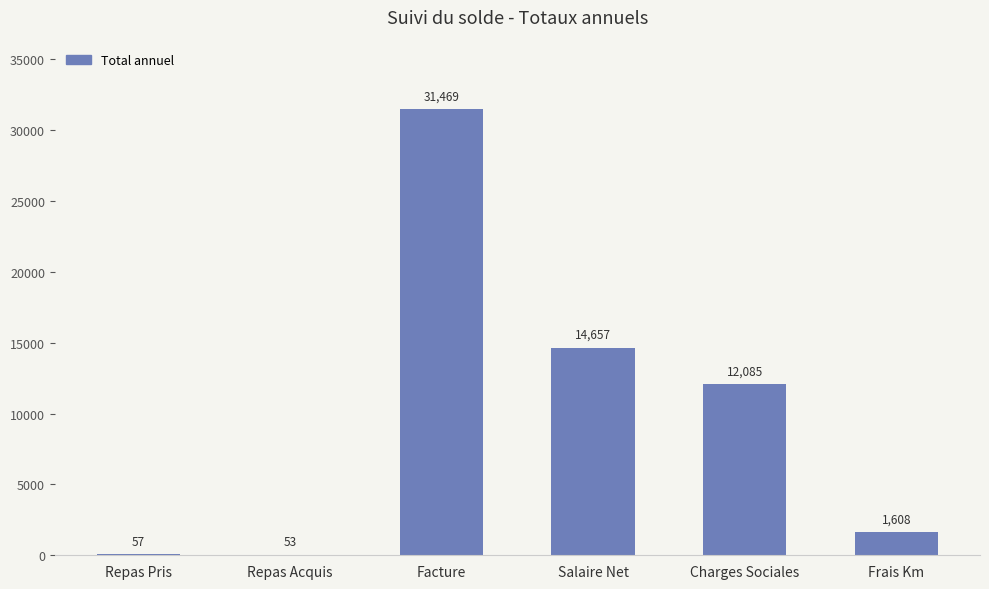

Are the bars grouped side by side (vs. stacked)?

No